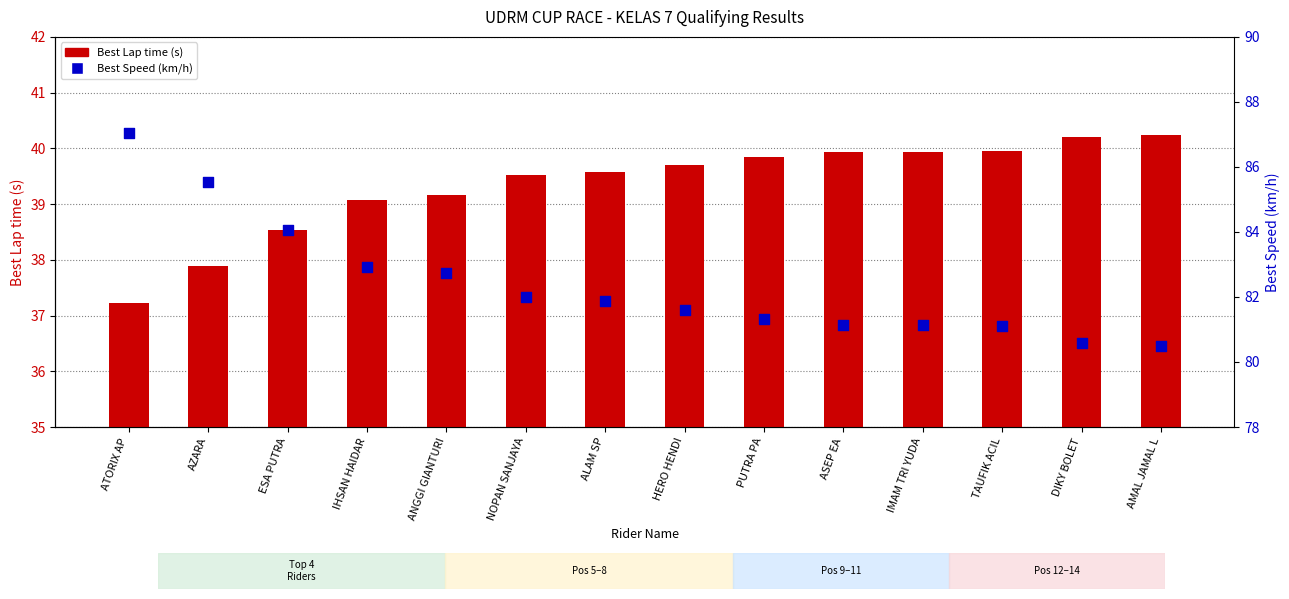

At how many categories does at least one series exceed 77?

14